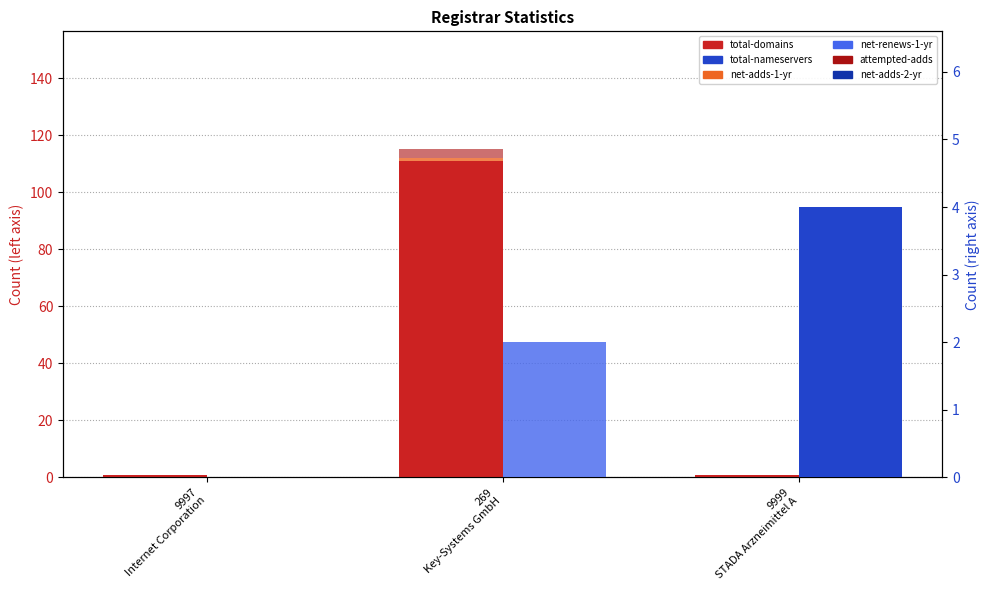

The value of attempted-adds at 9997
Internet Corporation is 0. True or false?

True